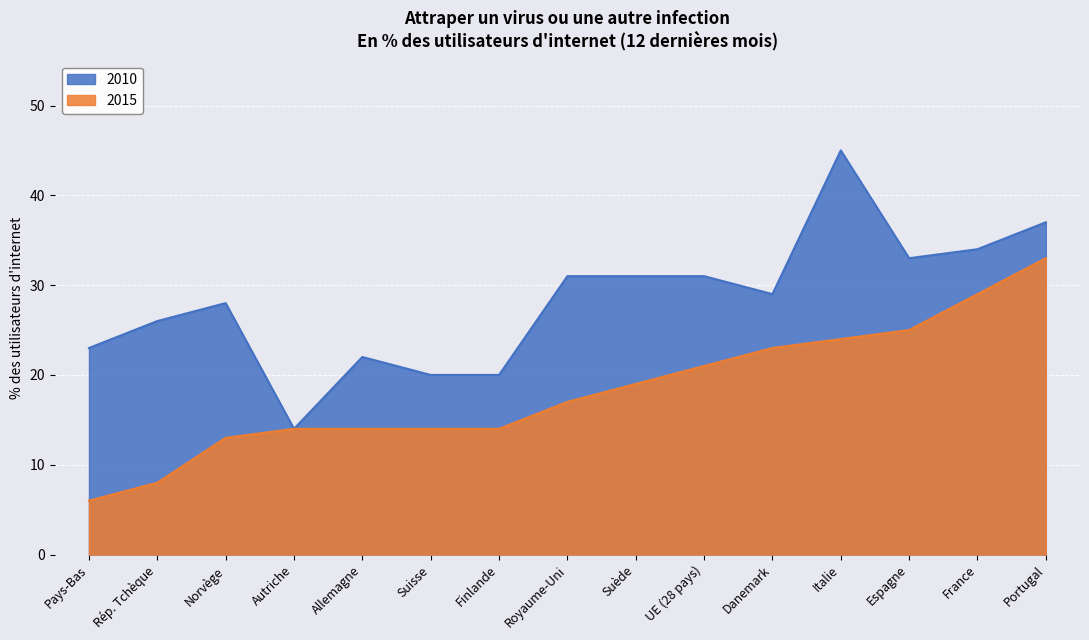

True or false: 2015 has a value of 29 at France.

True